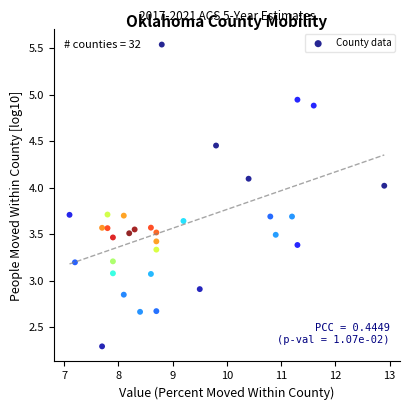

What is the range of Y values (max minus min)?

3.2